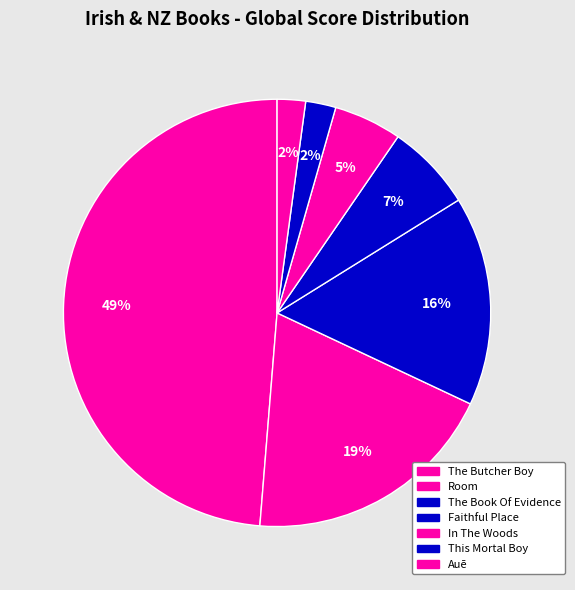

How many segments does this pie chart have?

7